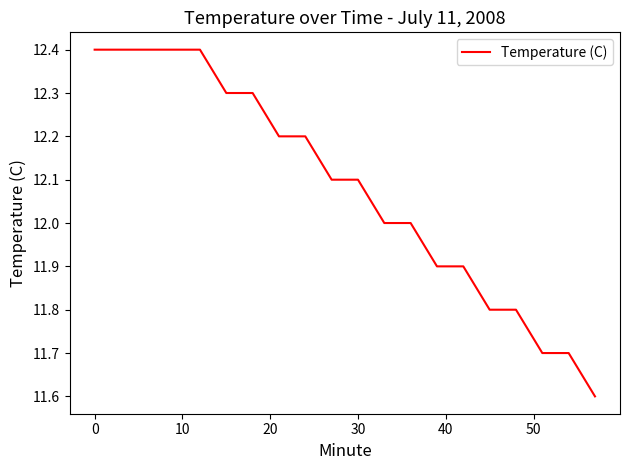

How many values are between 11 and 12?

9